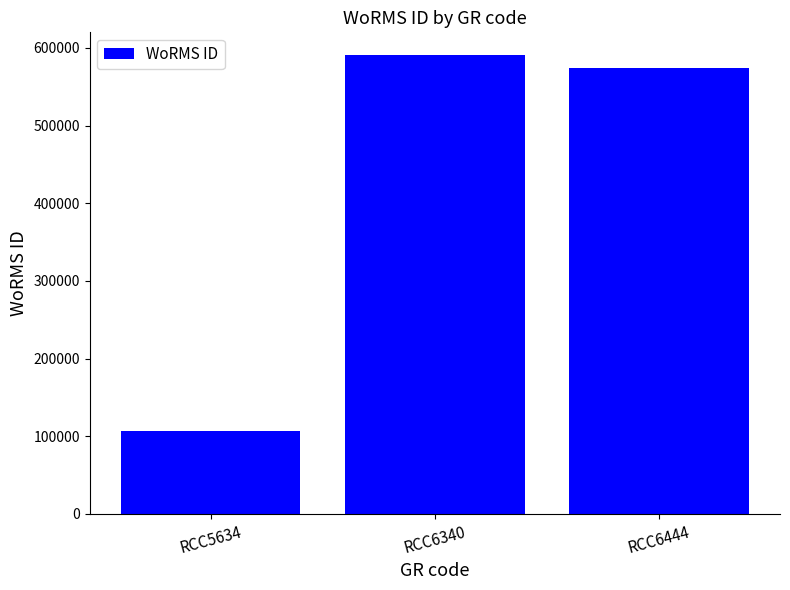

What is the minimum value shown in the chart?

106287